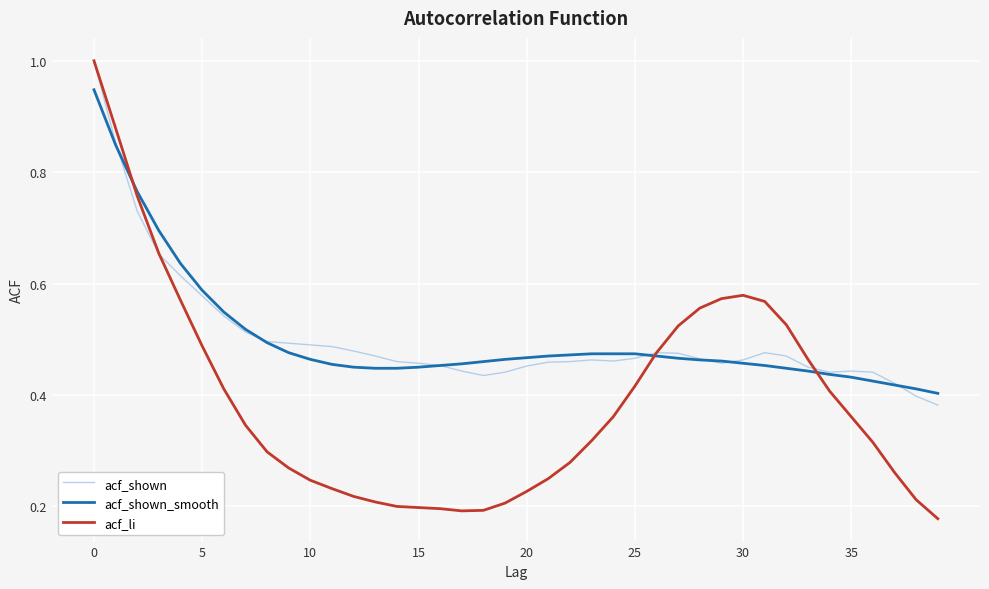

Which series has the largest range (max minus min)?

acf_li